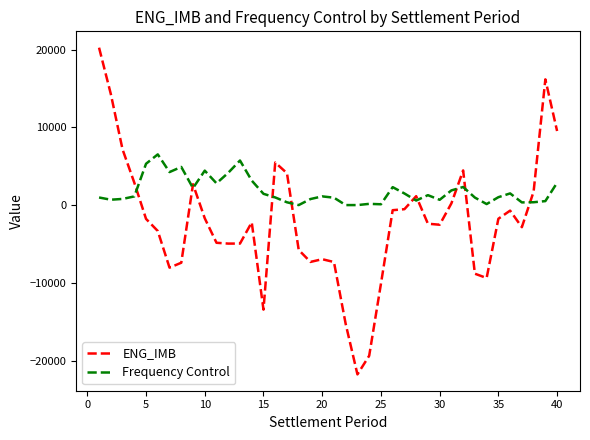

List the series in order of their peak value, lowest first.

Frequency Control, ENG_IMB